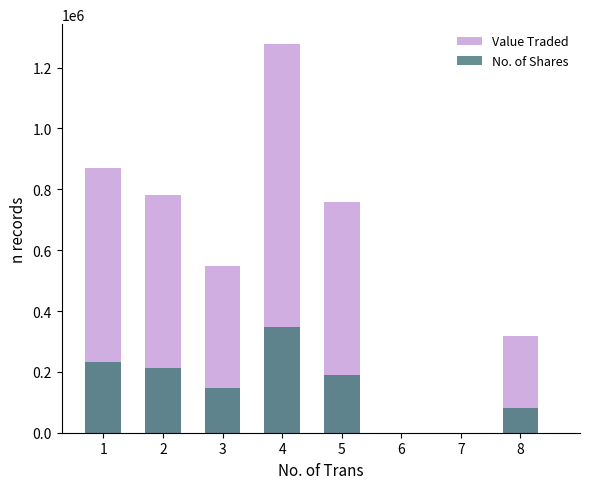

Reading left to right, transcribe all the data shown in this chart.

Value Traded: 869806	780097	548533	1278766	759849	0	0	316278
No. of Shares: 232960	211850	146950	348213	190955	0	0	80350